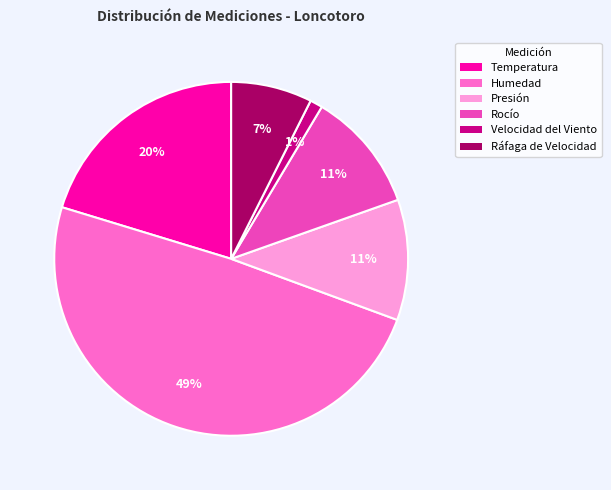

To the nearest percent, what is the difference between the largest and smallest slice percentages?

48%